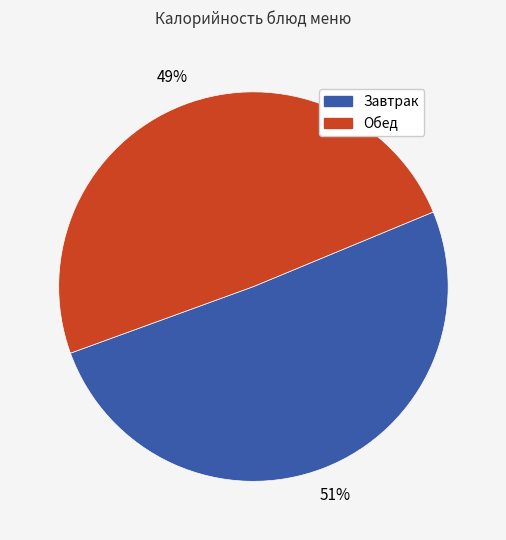

The Обед slice represents 56% of the pie. True or false?

False